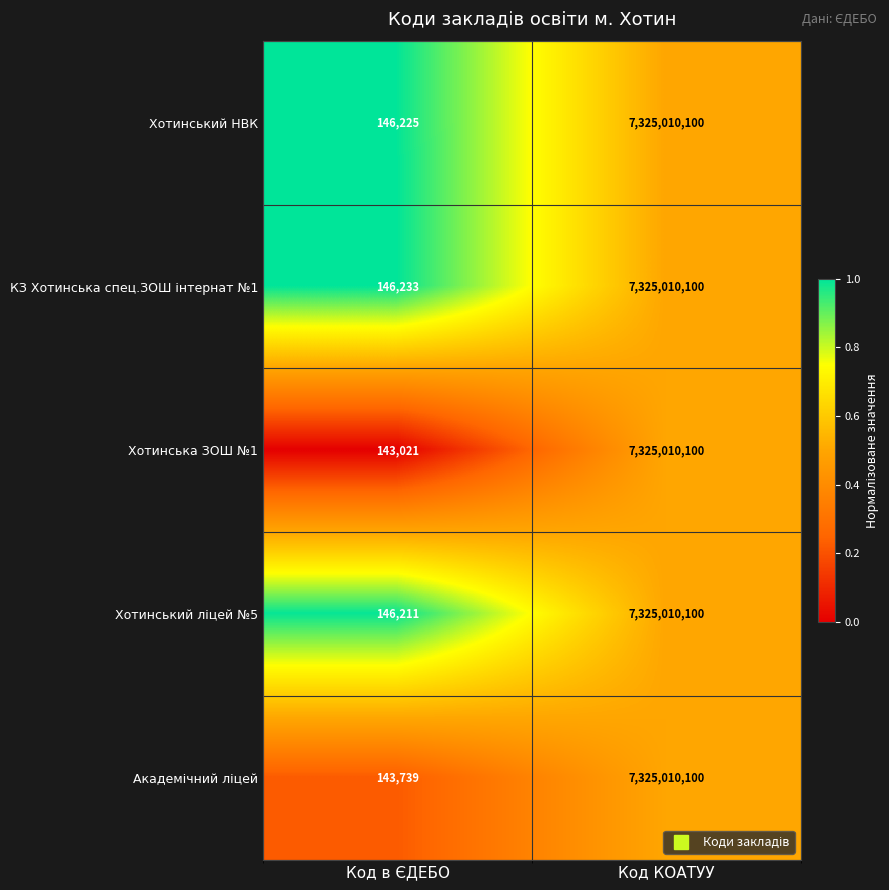

What is the difference between the maximum and minimum values in the Хотинська ЗОШ №1 series?

7324867079